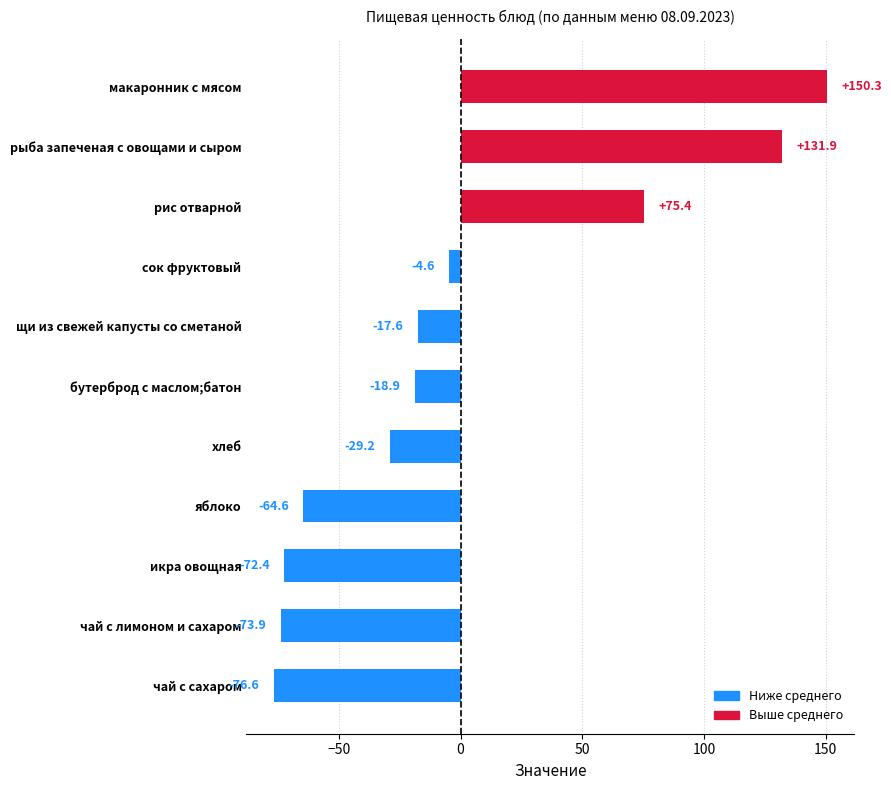

Between чай с сахаром and сок фруктовый, which is larger?

сок фруктовый